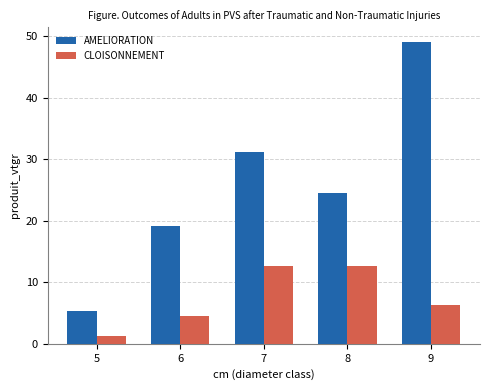

List the labels in order of AMELIORATION value, largest first.

9, 7, 8, 6, 5